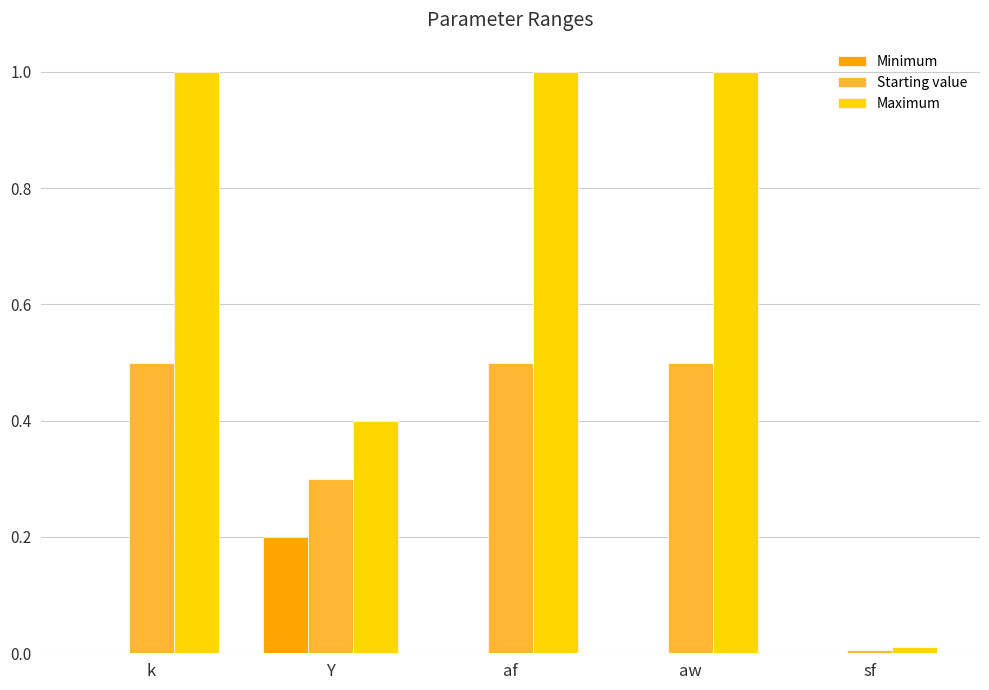

What is the total value across all series at k?

1.5